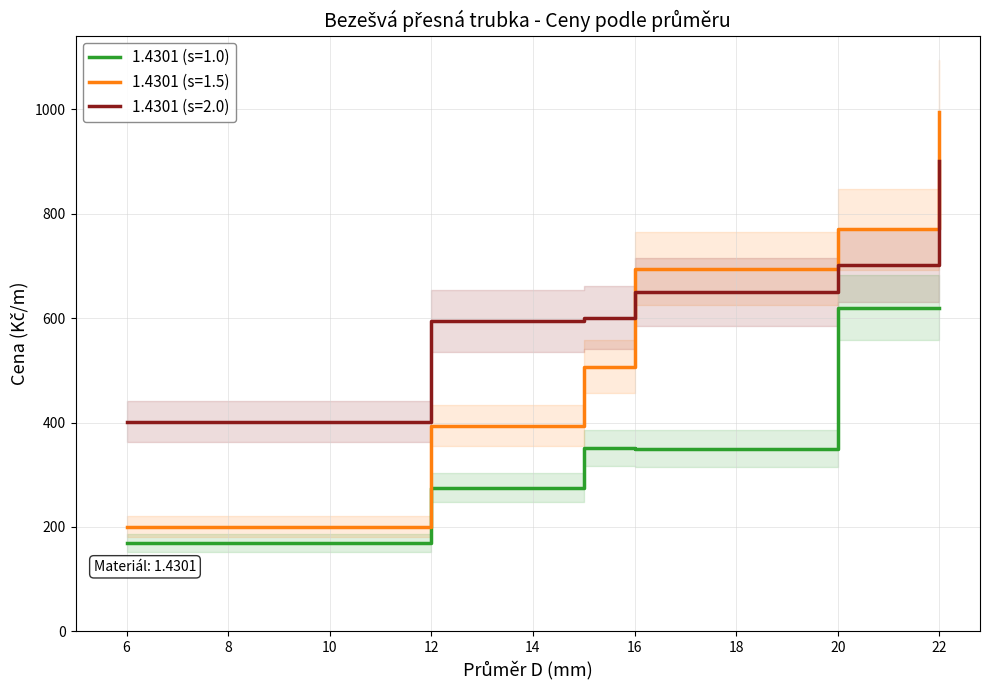

True or false: 1.4301 (s=2.0) has more than 0 interior local peaks.

False